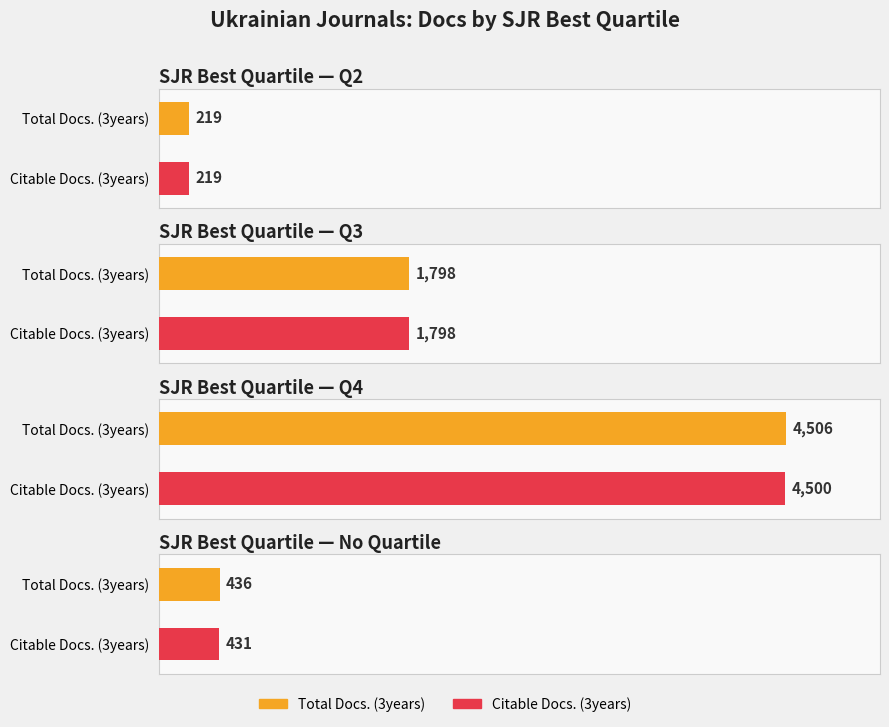

What is the label of the 4th bar from the right?

Q4